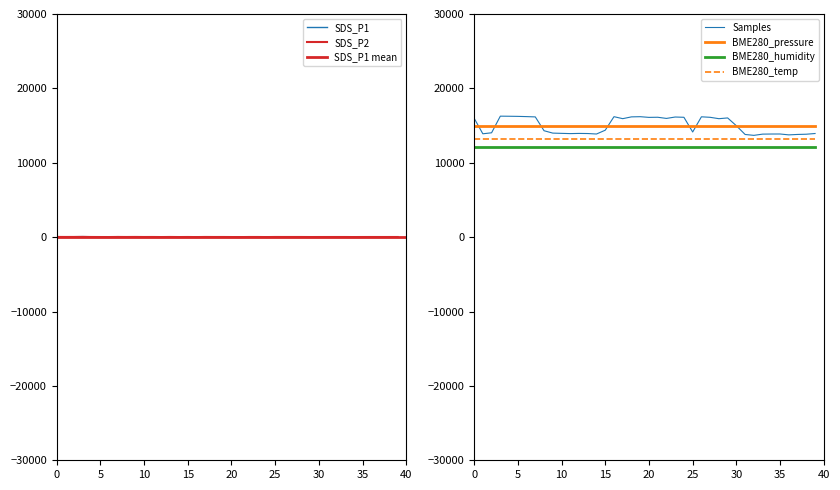

How many interior local valleys does the SDS_P1 series have?

13